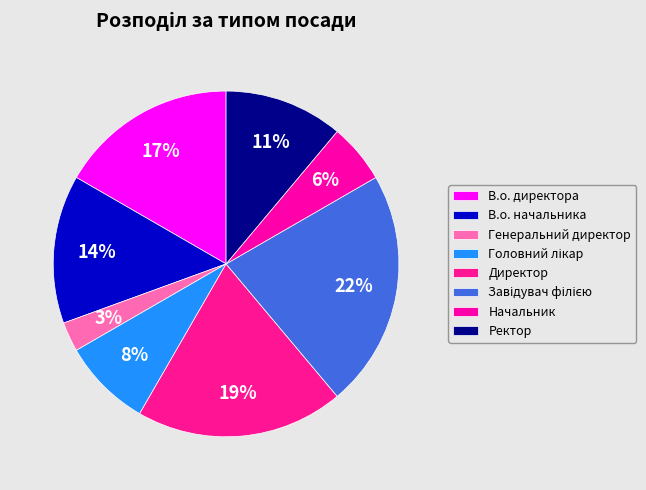

How many slices are in this pie chart?

8